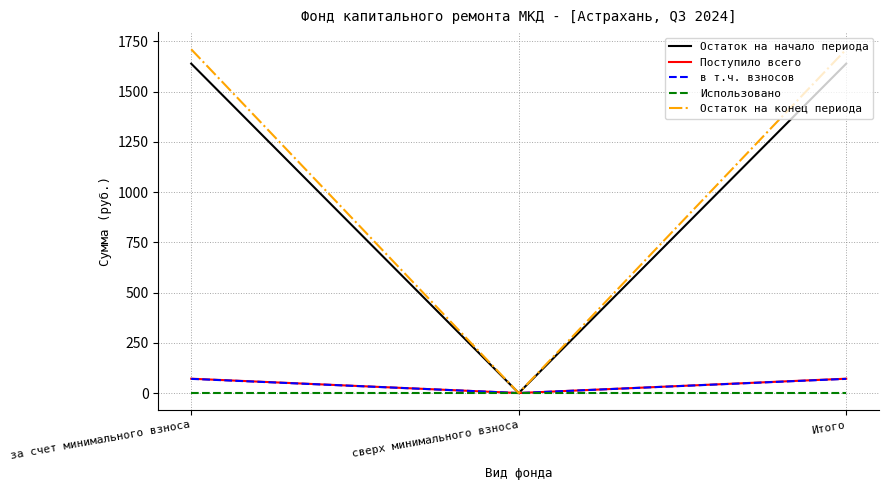

How many values in Поступило всего are above zero?

2